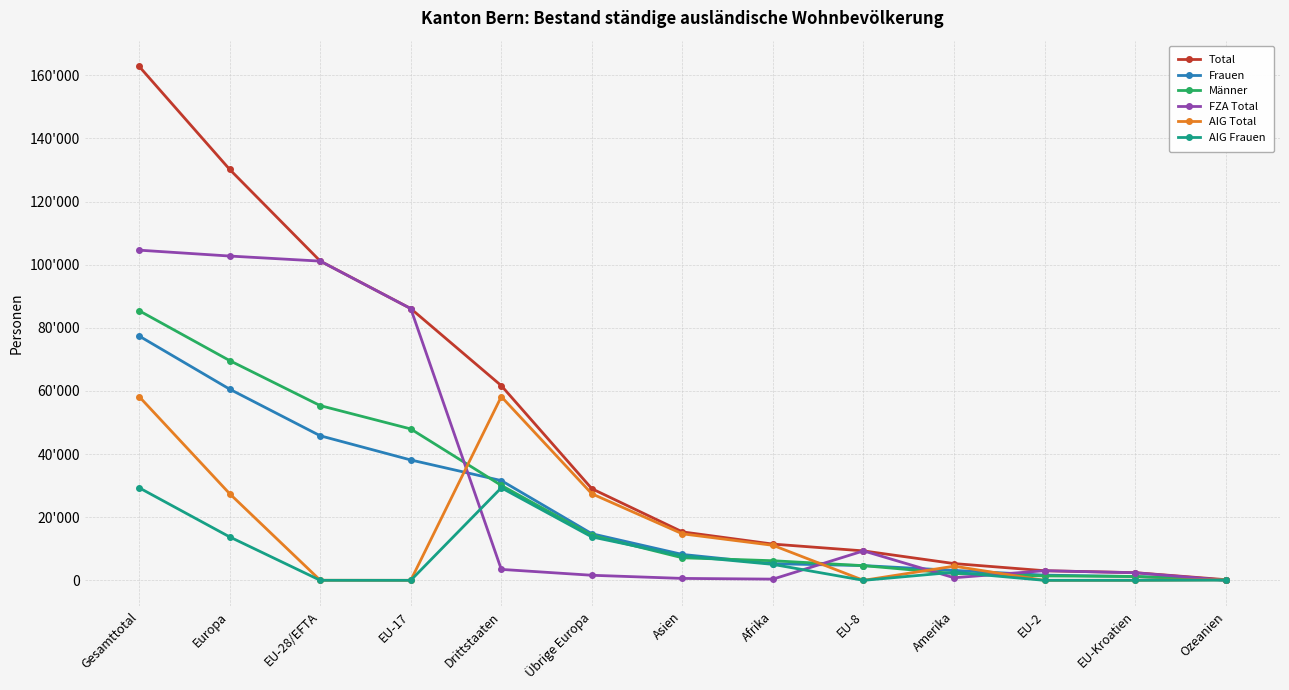

Which series has the widest spread of values?

Total